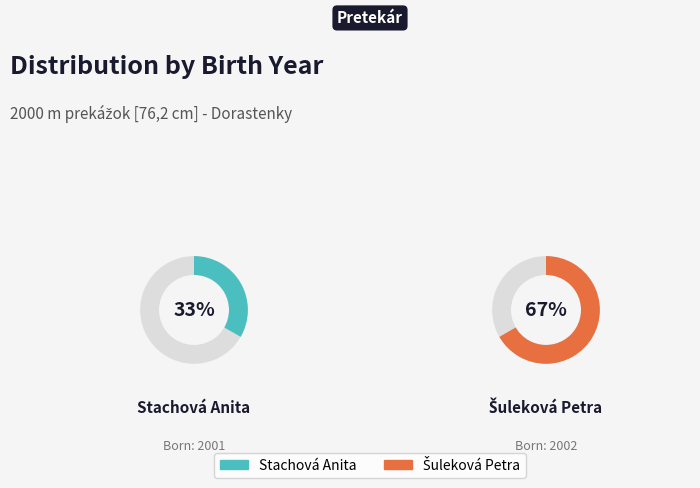

What is the total percentage of Stachová Anita and Šuleková Petra?

100.0%